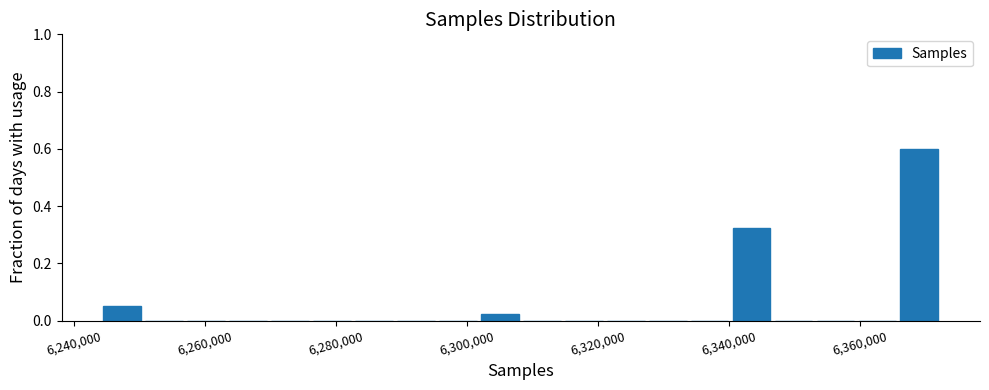

Around what value on the x-axis is the tallest bar? Give the approximate position of its centre, as read against the axis.

6370000